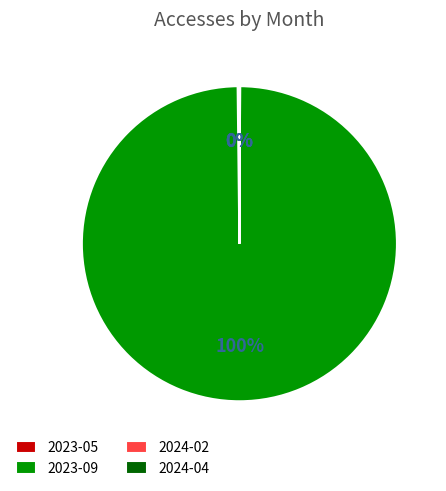

Which category has the biggest portion of the pie?

2023-09